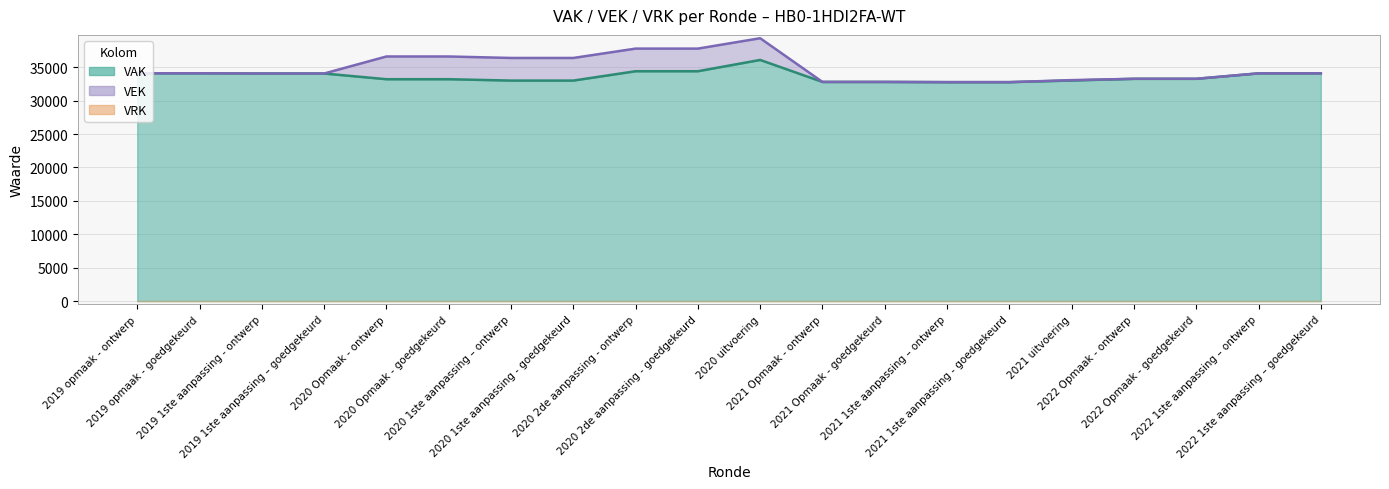

What is the label of the 16th point from the right?

2020 Opmaak - ontwerp